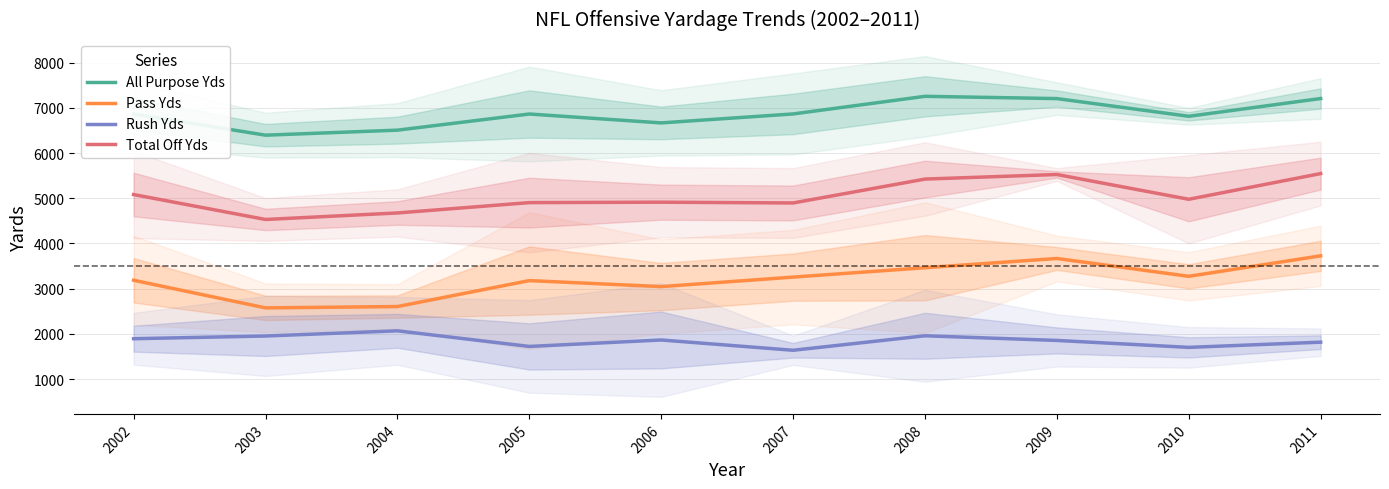

What is the smallest value displayed?

1639.2